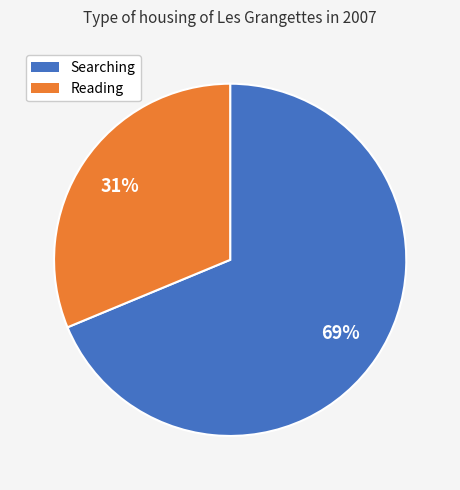

Does any single category account for the majority?

Yes